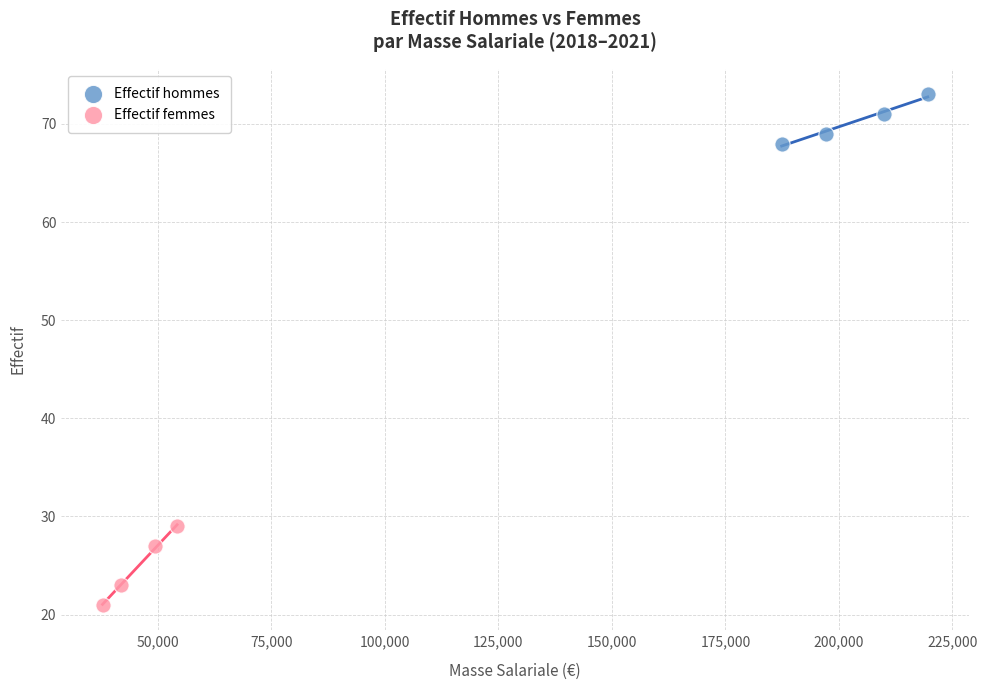

Which series has the largest Y range (max minus min)?

Effectif femmes